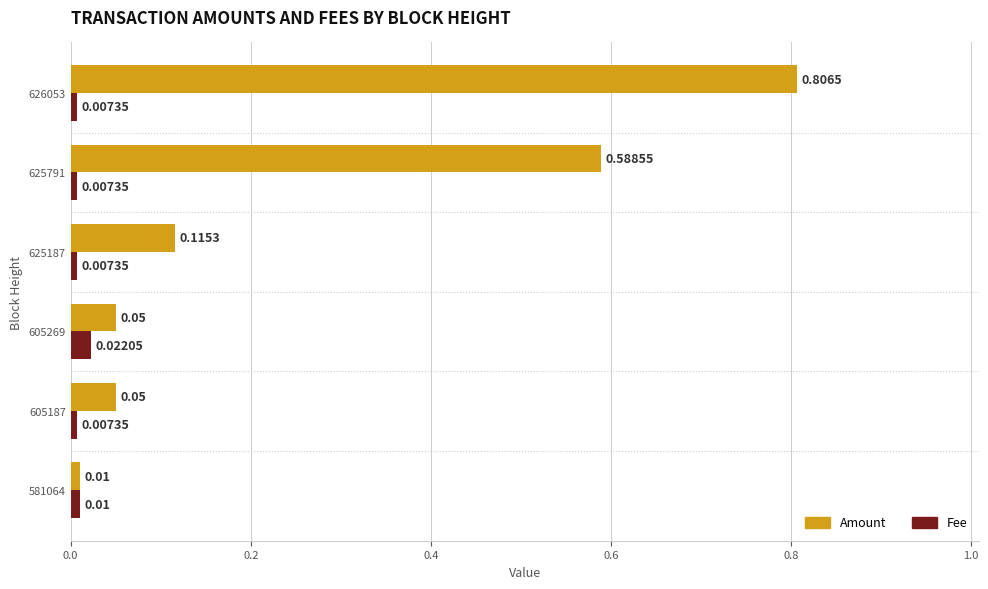

At which category is the sum across all series the highest?

626053